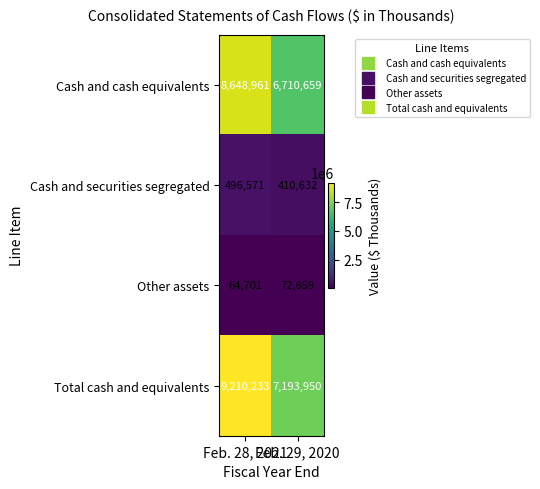

What is the greatest value displayed?

9210233